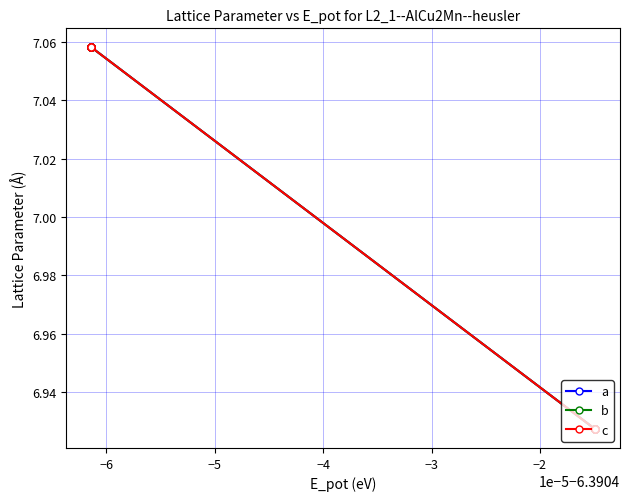

Is this an area chart (filled region under the line)?

No